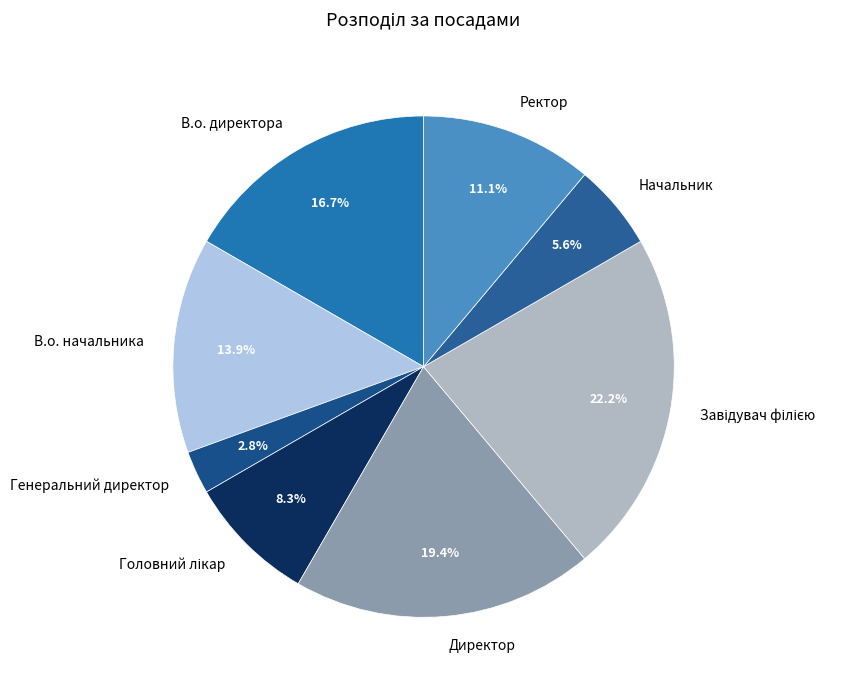

What percentage do В.о. директора and В.о. начальника together represent?

30.6%